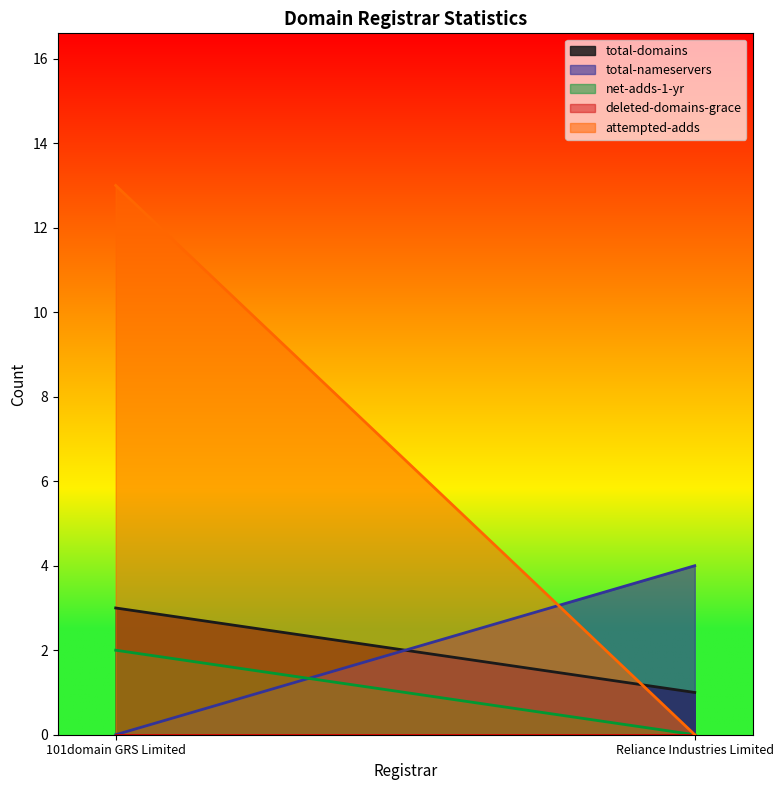

What is the difference between the maximum and minimum values in the total-domains series?

2